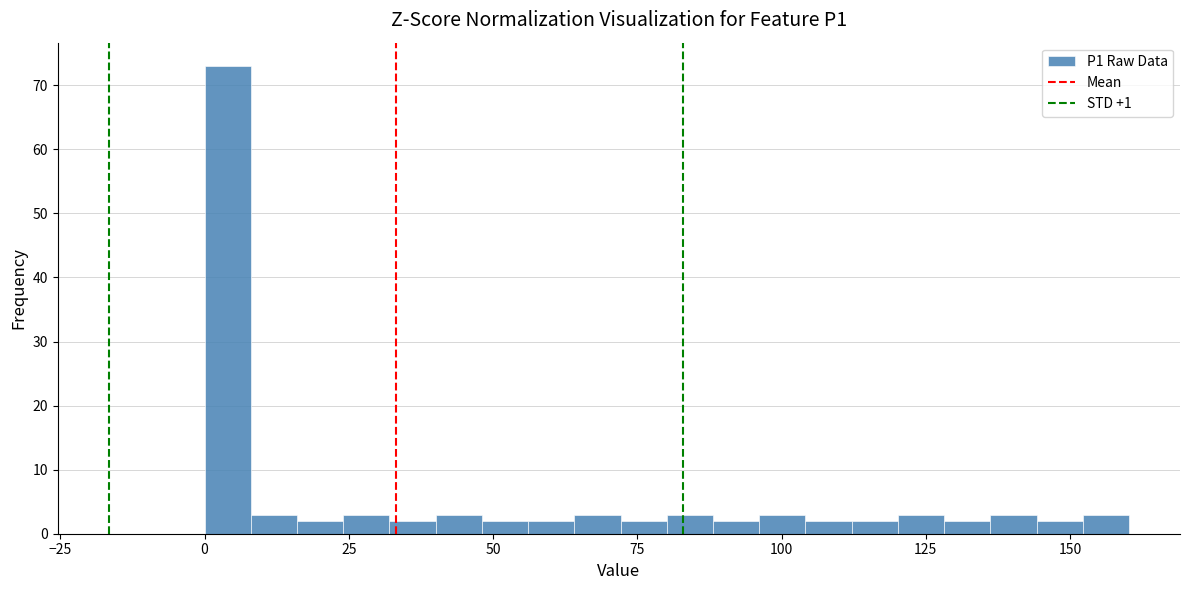

Around what value on the x-axis is the tallest bar? Give the approximate position of its centre, as read against the axis.

5